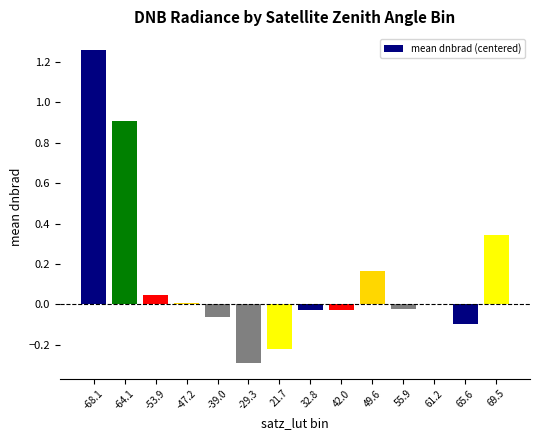

Which label corresponds to the largest value in the chart?

-68.1